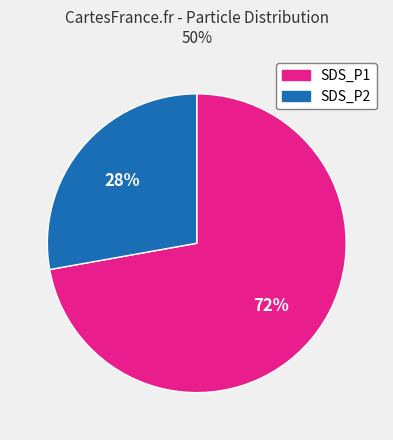

Rank the categories by value from lowest to highest.

SDS_P2, SDS_P1